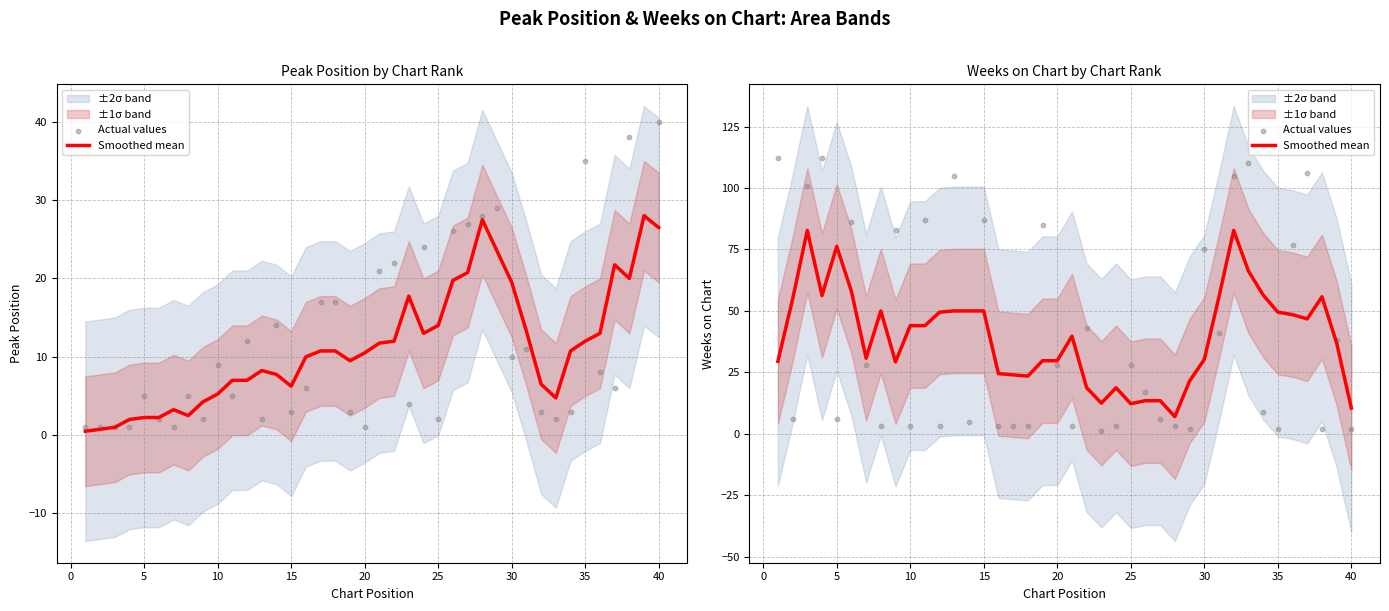

Which series has the largest total across all categories?

Actual values